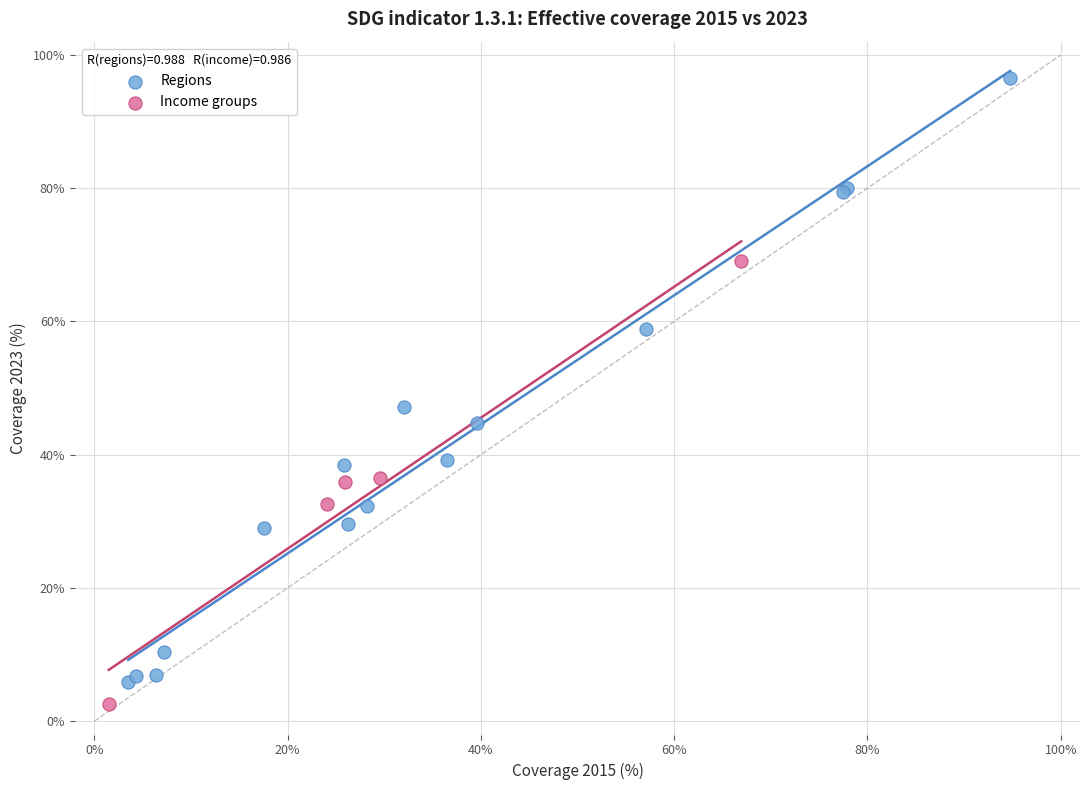

Which series reaches the maximum Y coordinate?

Regions